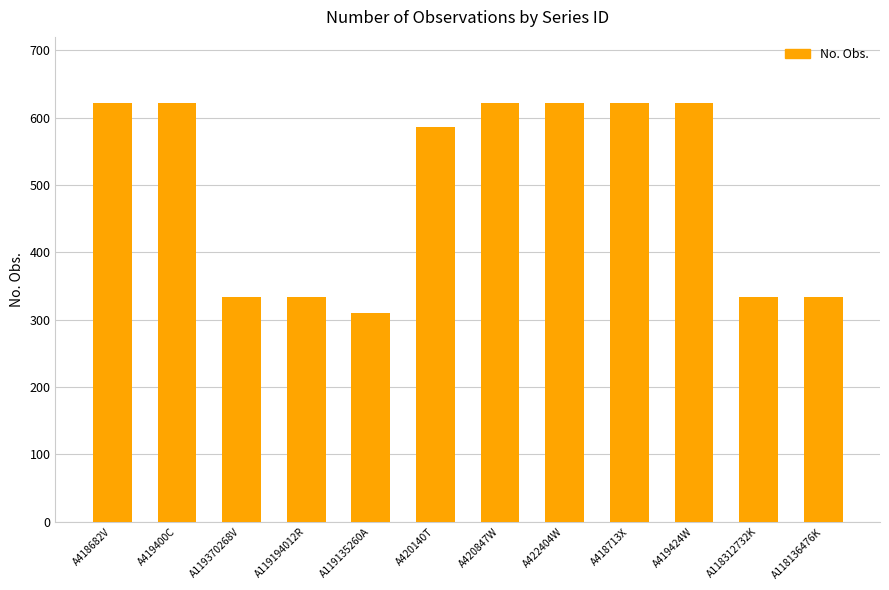

The value at A420847W is 622. True or false?

True